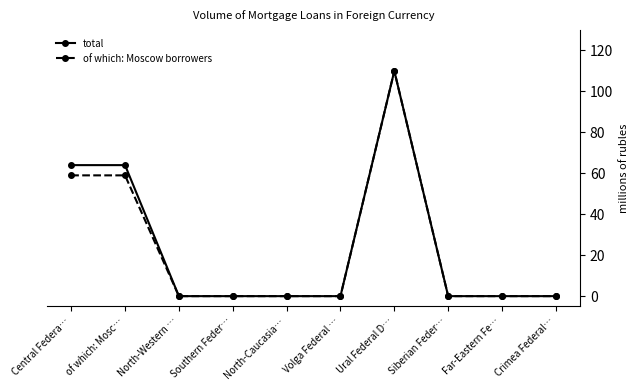

How many data points does each series have?

10